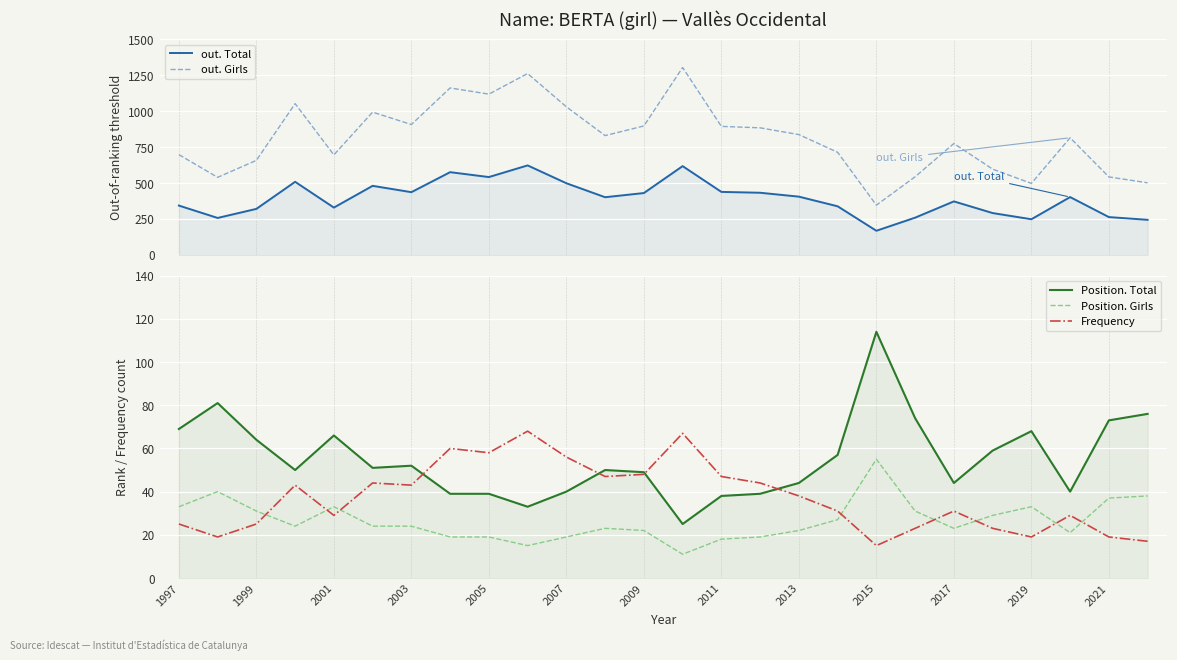

Rank the series by their maximum value, from highest to lowest.

out. Girls, out. Total, Position. Total, Frequency, Position. Girls